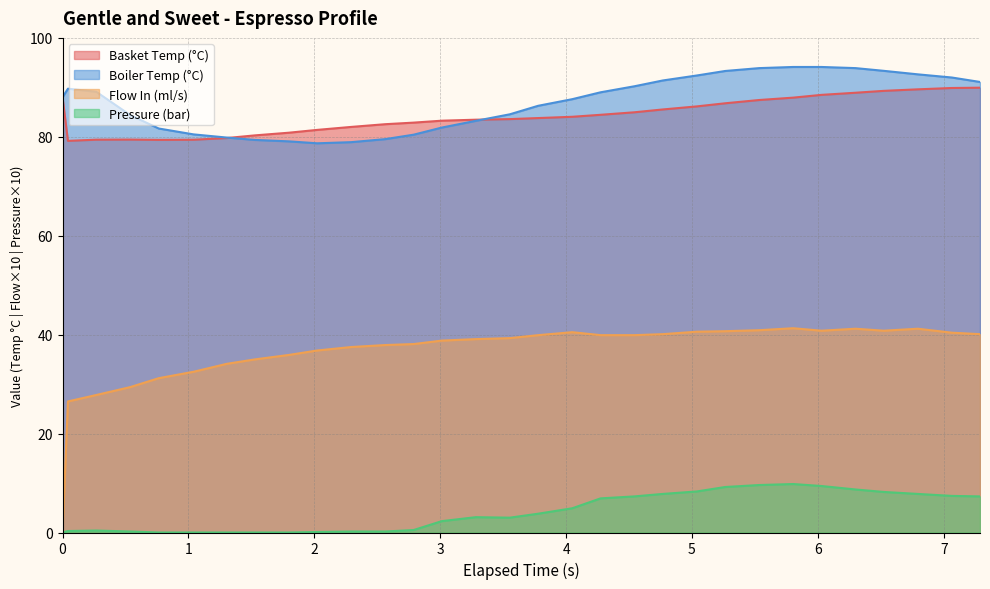

Rank the series by their maximum value, from highest to lowest.

Boiler Temp (°C), Basket Temp (°C), Flow In (ml/s), Pressure (bar)